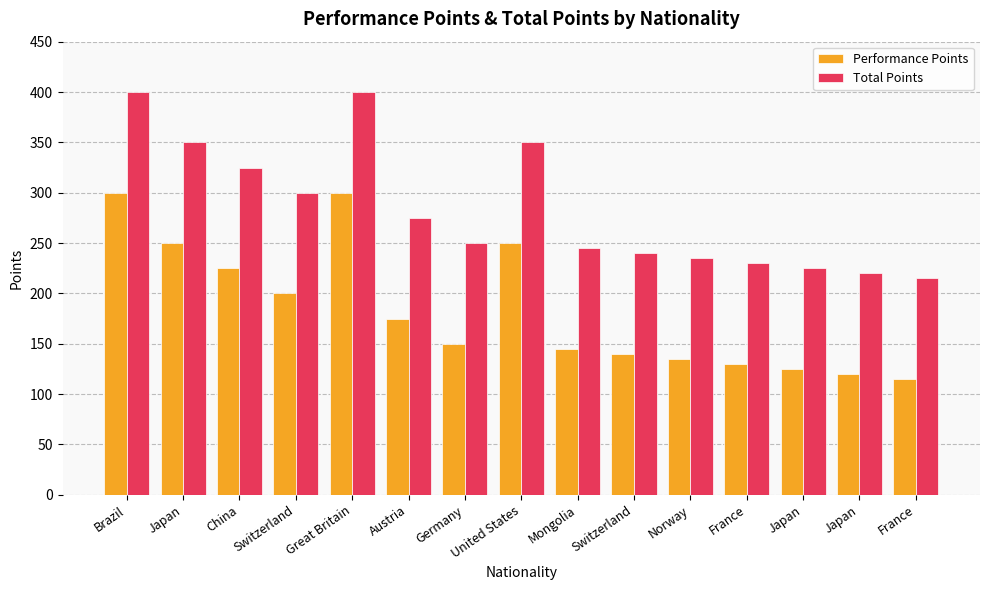

How many groups of bars are there?

15